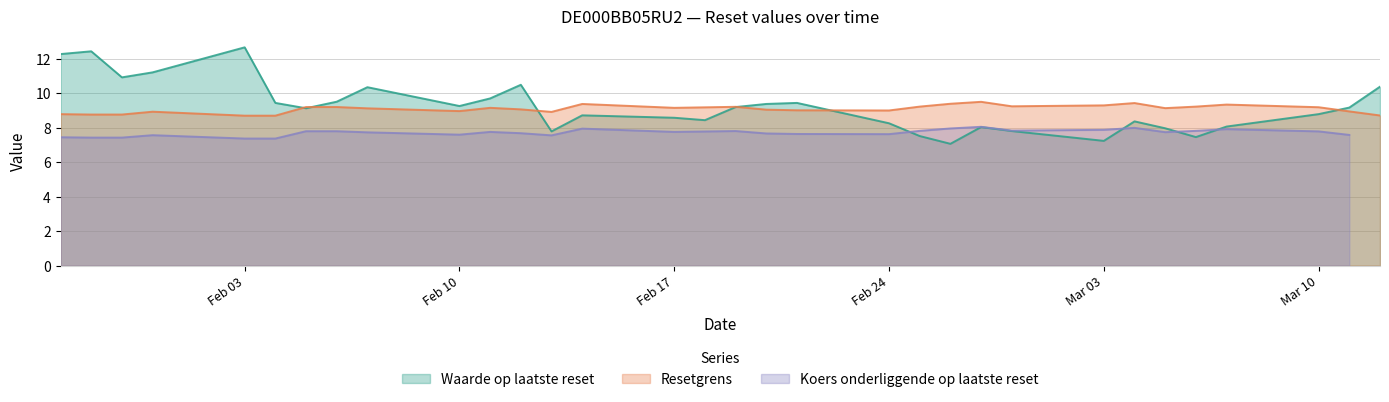

Is it true that Resetgrens equals 9.0 at Feb 10?

True